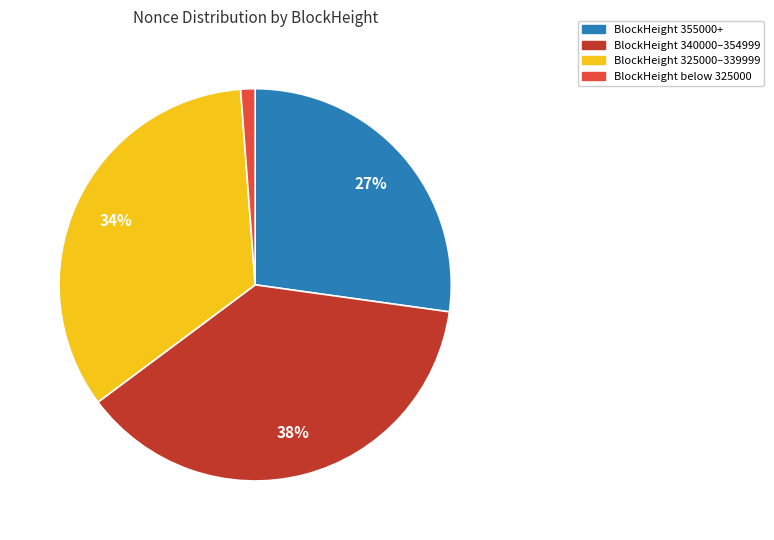

To the nearest percent, what is the average slice percentage?

25%